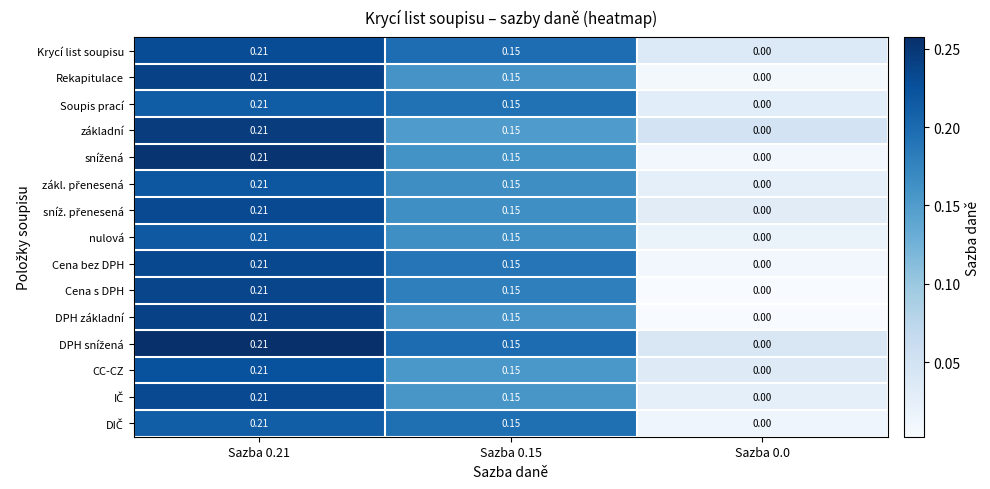

At which category is the sum across all series the highest?

Sazba 0.21